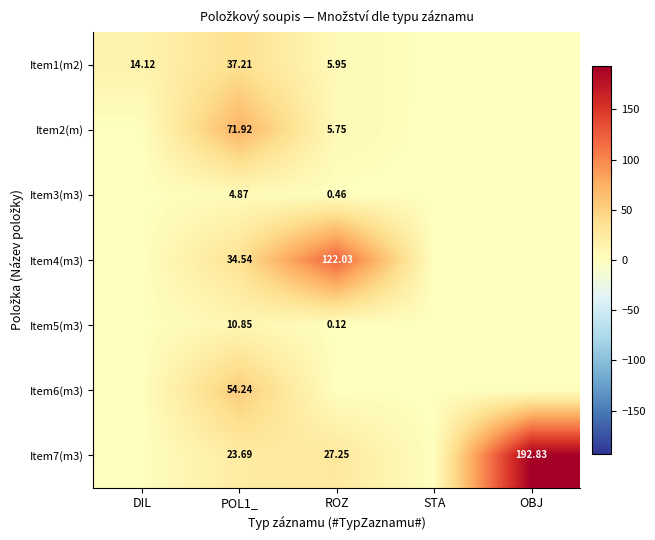

At how many categories does at least one series exceed 93?

2